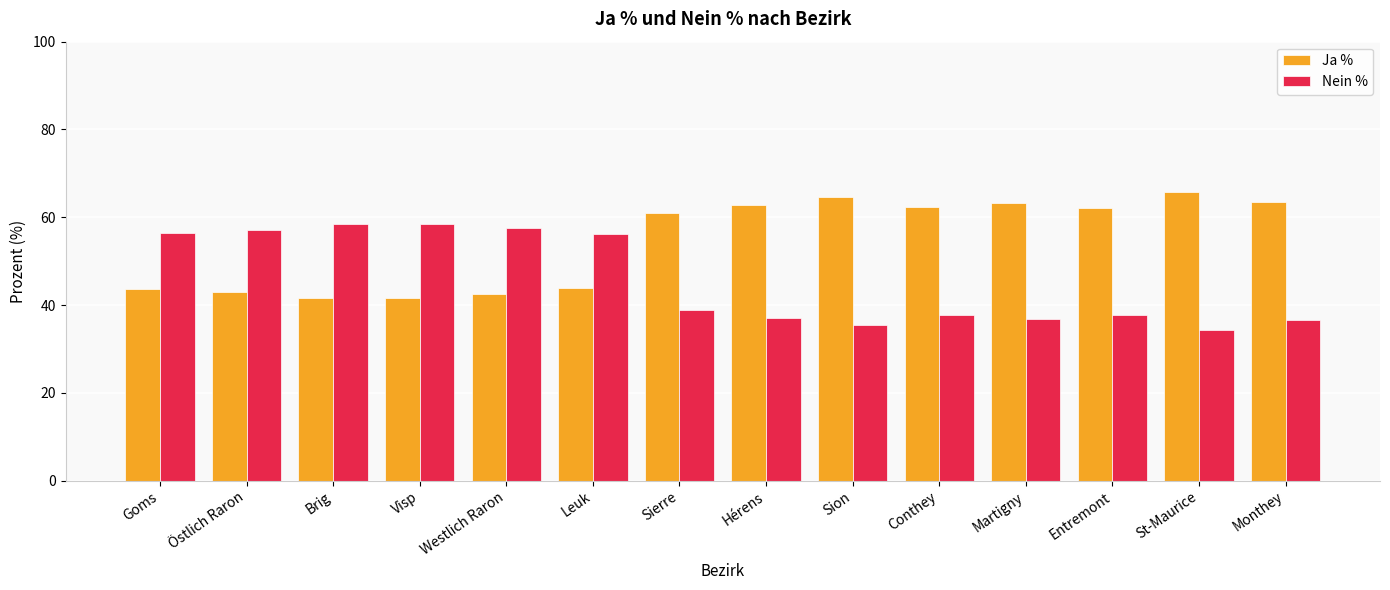

What is the average value of the Ja % series?

54.4